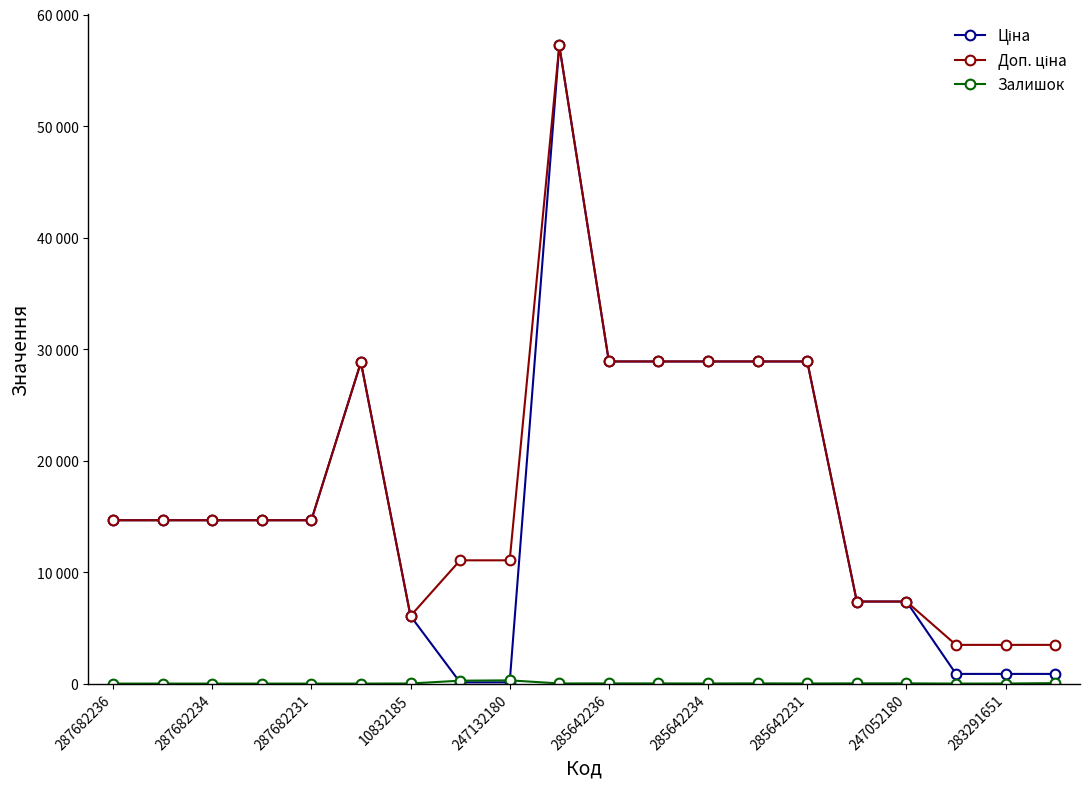

Does the chart have visible grid lines?

No